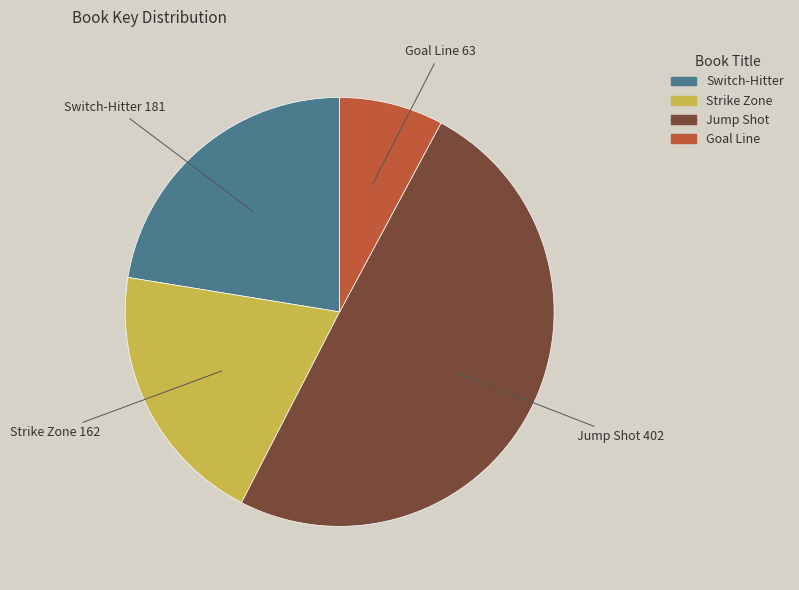

How many slices are in this pie chart?

4